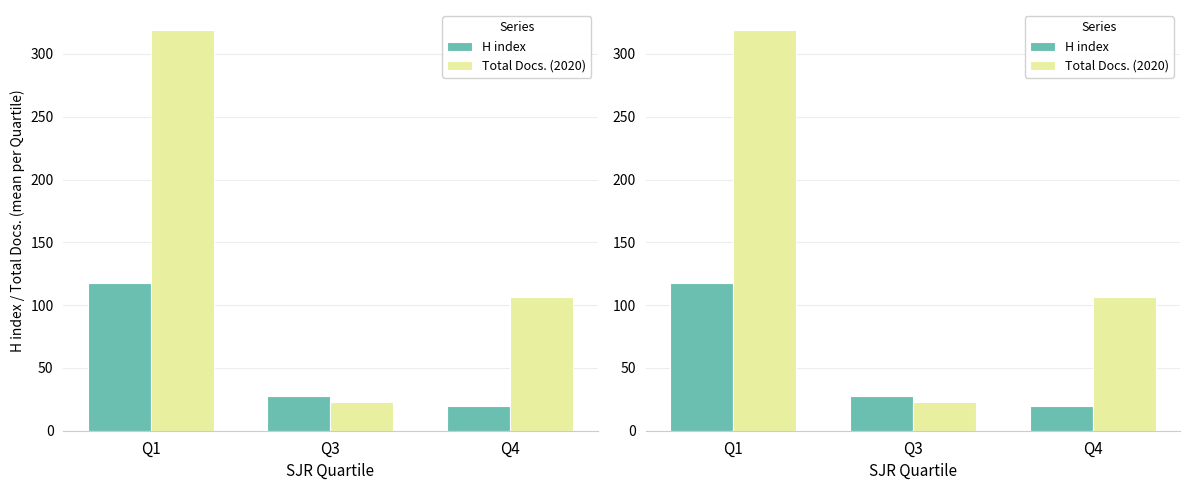

At which label does Total Docs. (2020) reach its peak?

Q1